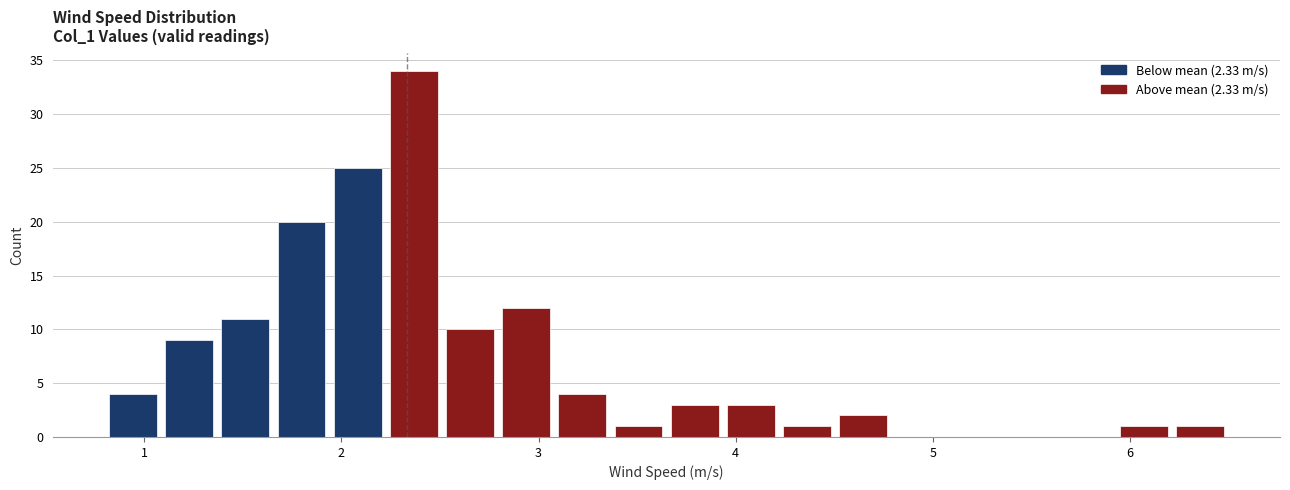

Read against the x-axis, roughly where is the centre of the tallest bar?

2.4